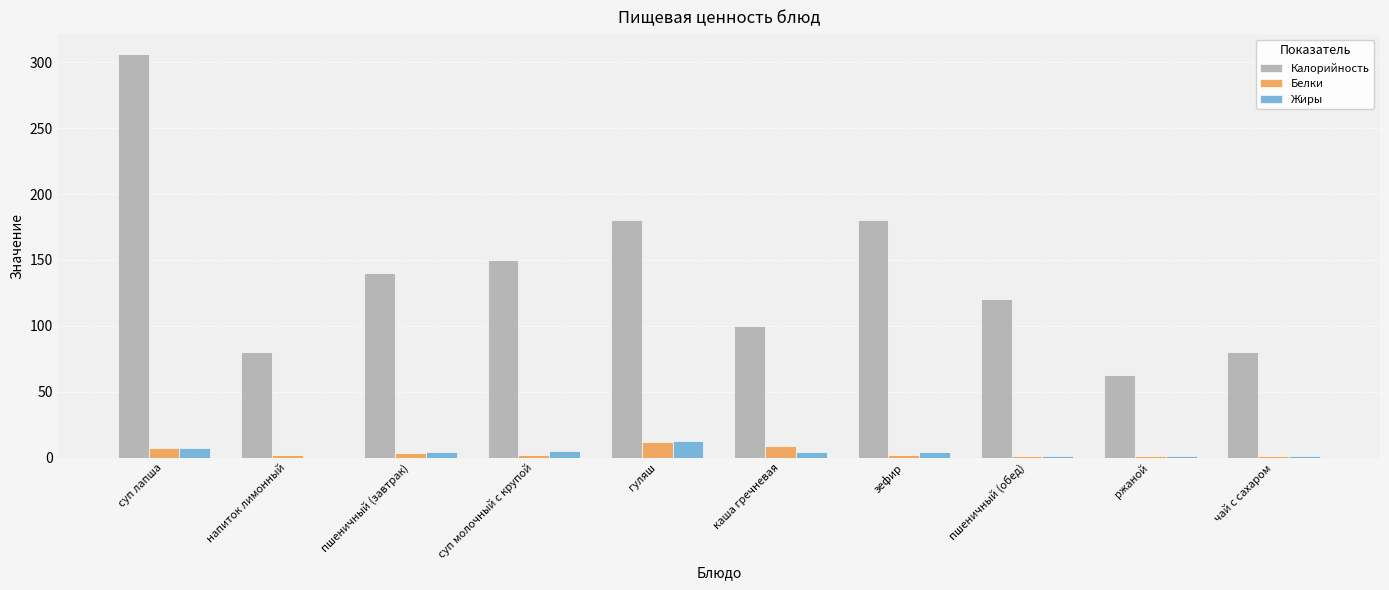

What value does the Калорийность series have at гуляш?

180.0